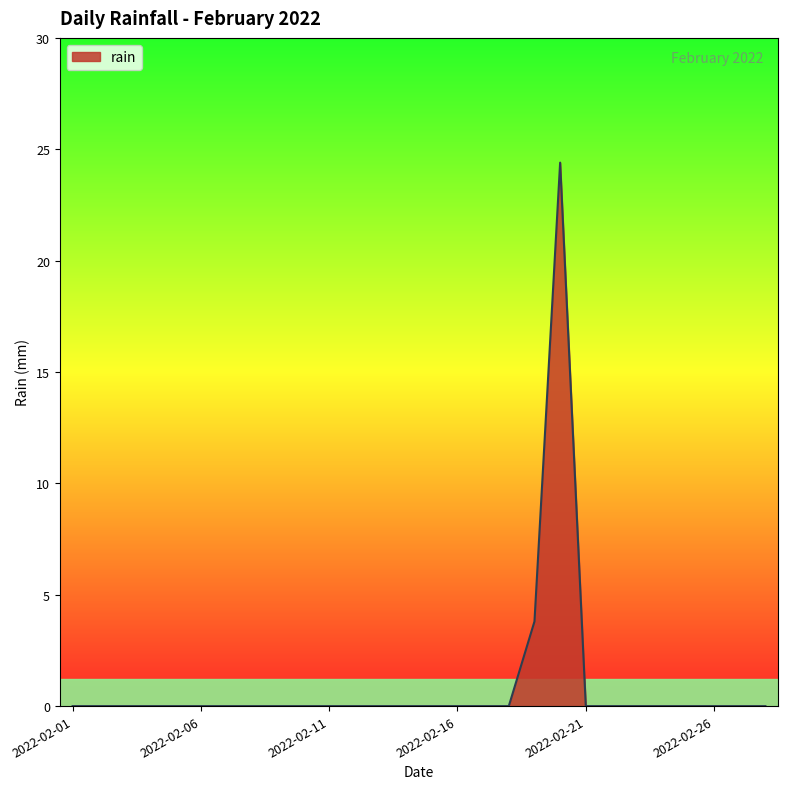

What is the maximum value shown in the chart?

24.4